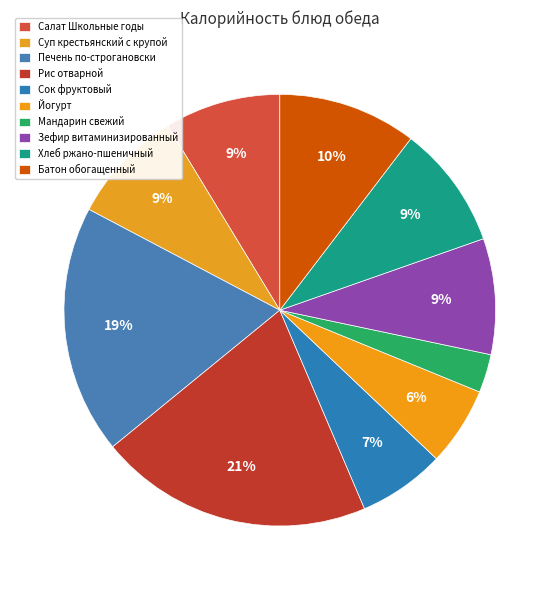

Combined, what portion of the pie is Суп крестьянский с крупой and Зефир витаминизированный?

17.3%